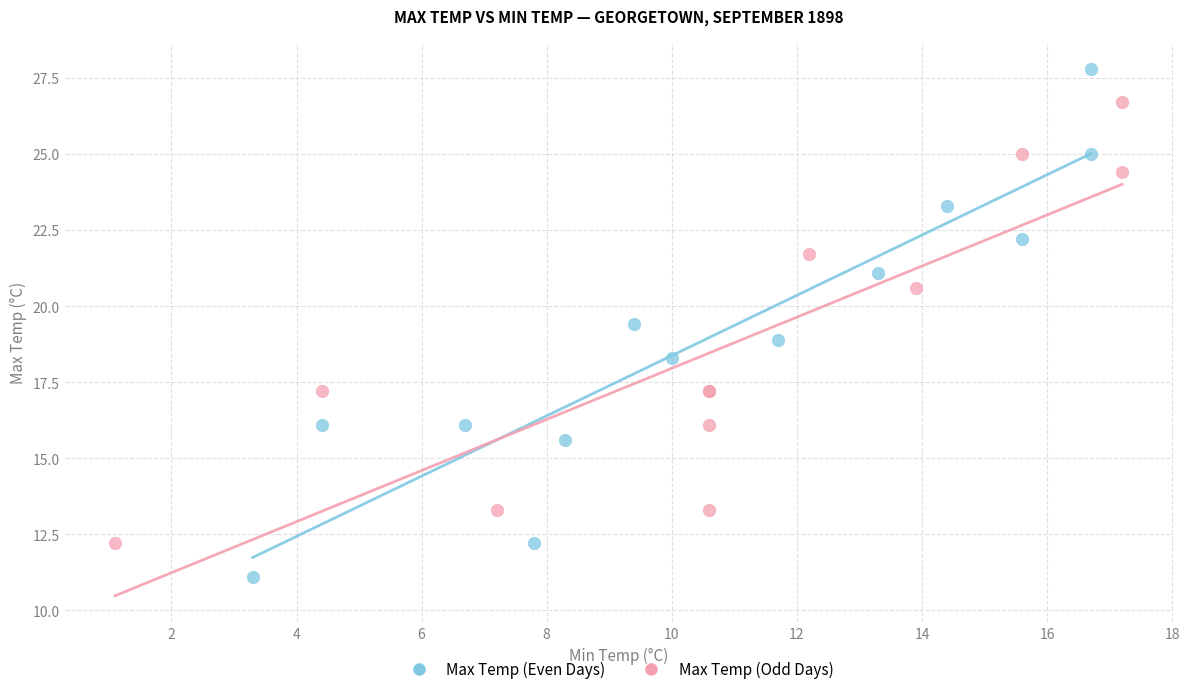

Which series has the largest Y range (max minus min)?

Max Temp (Even Days)